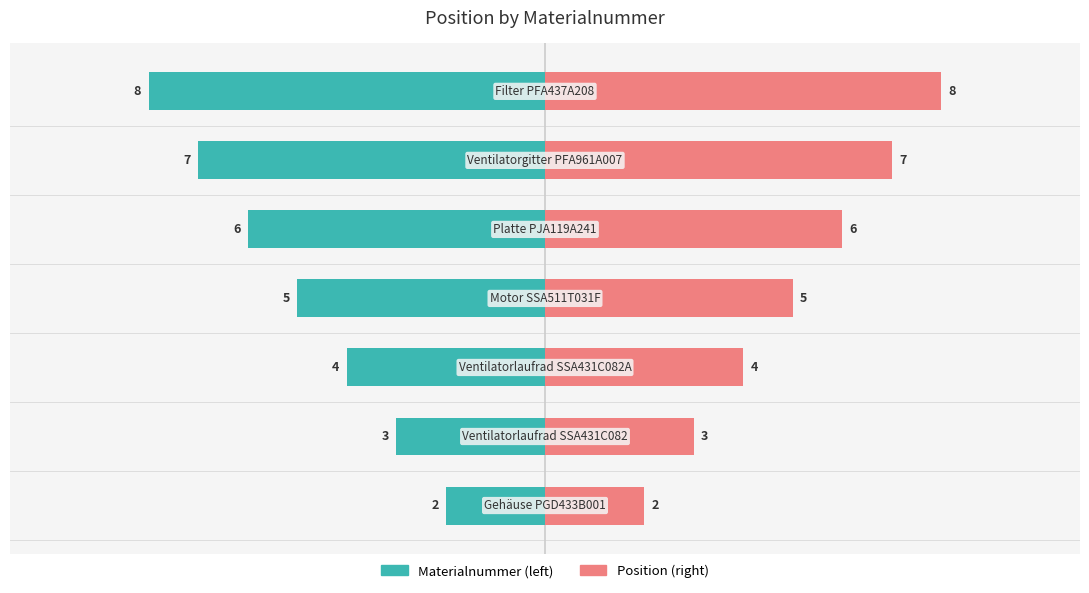

Which series has the largest total across all categories?

Position